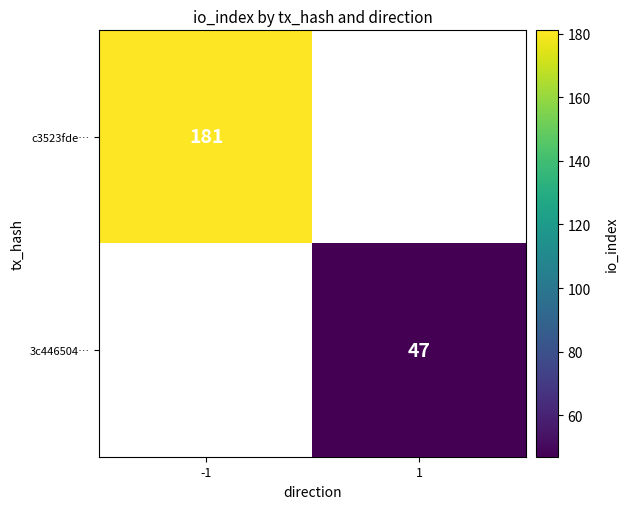

The c3523fde… series shows 246 at -1. True or false?

False